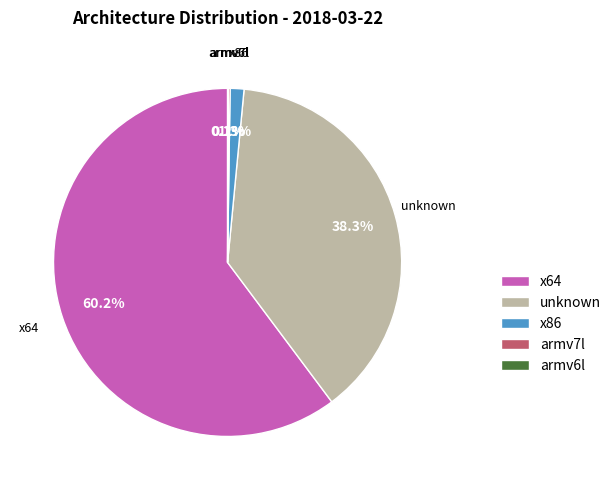

What is the ratio of the value at x64 to the value at unknown?

1.6